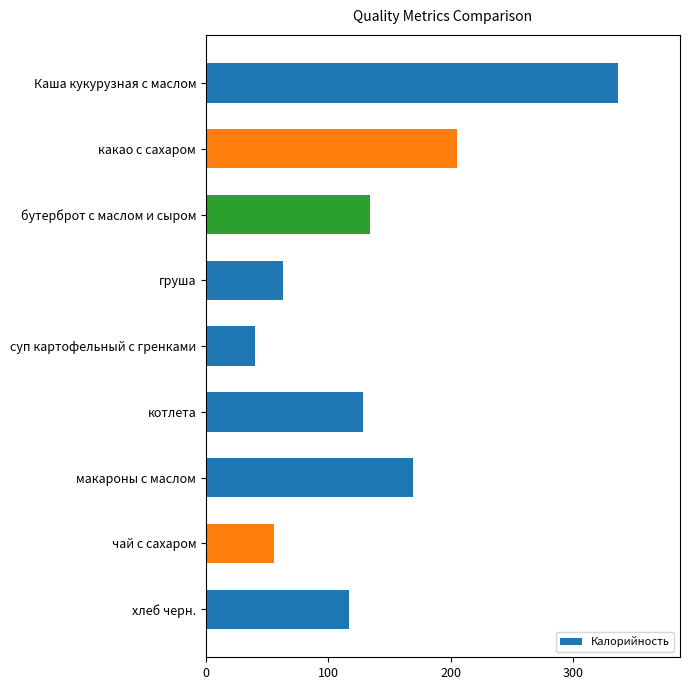

What is the minimum value shown in the chart?

40